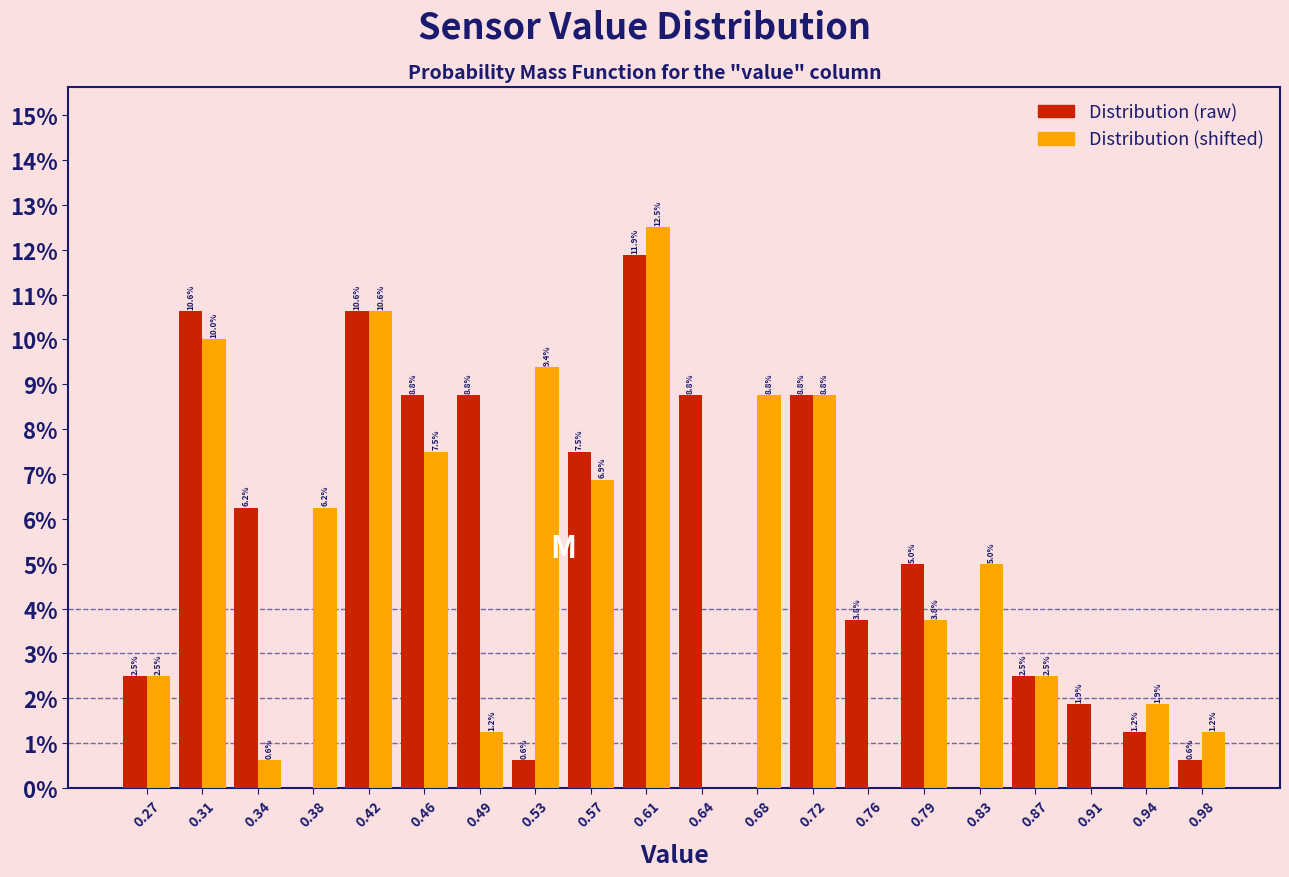

In the Distribution (raw) series, which range on the x-axis has the tallest bar?

0.590 to 0.625